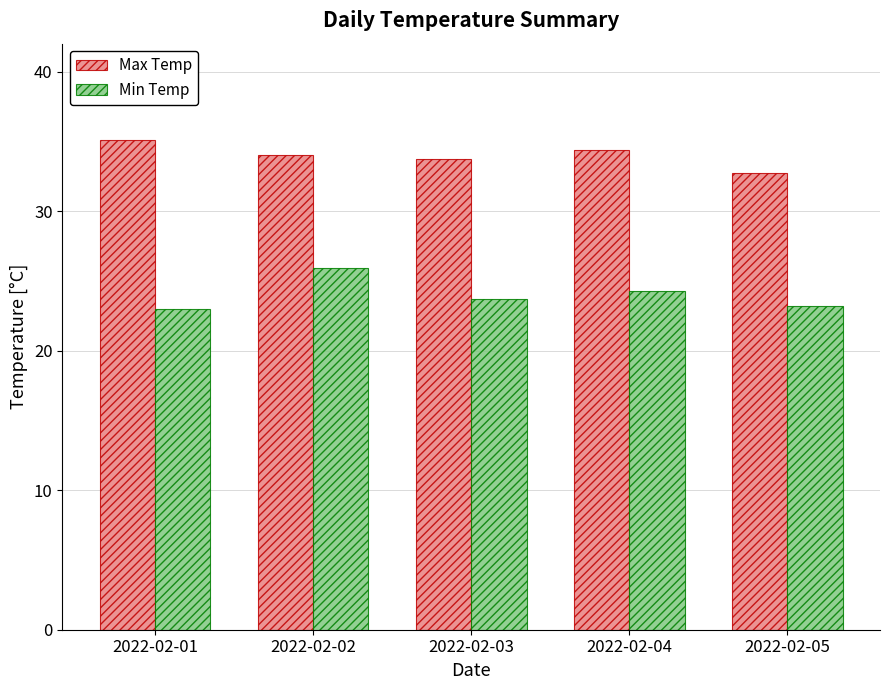

Which category has the lowest value in the Max Temp series?

2022-02-05